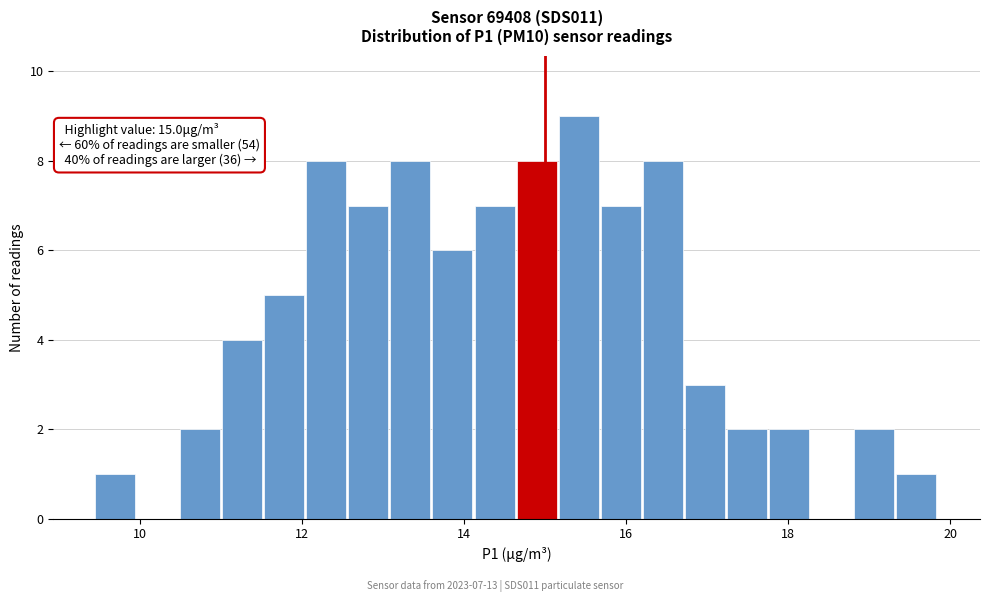

Read against the x-axis, roughly where is the centre of the tallest bar?

15.4